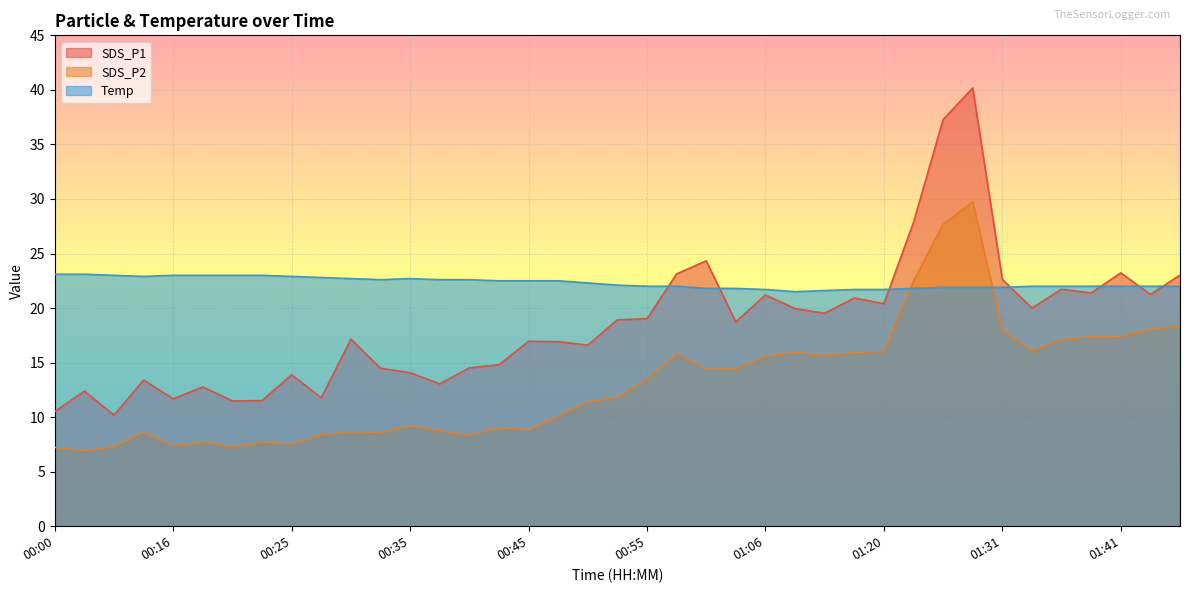

Reading left to right, list all the values displayed in this chart.

SDS_P1: 10.5	12.4	10.2	13.4	11.7	12.8	11.5	11.5	13.9	11.8	17.1	14.5	14.1	13.1	14.5	14.8	16.9	16.9	16.6	18.9	19.0	23.1	24.3	18.7	21.2	19.9	19.5	20.9	20.4	27.9	37.3	40.2	22.6	20.0	21.7	21.4	23.2	21.2	23.0
SDS_P2: 7.2	6.9	7.3	8.6	7.4	7.8	7.3	7.7	7.5	8.4	8.7	8.6	9.2	8.8	8.4	9.1	8.8	10.1	11.4	11.8	13.4	15.8	14.4	14.4	15.6	15.9	15.7	15.9	16.0	22.5	27.7	29.8	18.0	16.1	17.1	17.4	17.4	18.1	18.3
Temp: 23.1	23.1	23.0	22.9	23.0	23.0	23.0	23.0	22.9	22.8	22.7	22.6	22.7	22.6	22.6	22.5	22.5	22.5	22.3	22.1	22.0	22.0	21.8	21.8	21.7	21.5	21.6	21.7	21.7	21.8	21.9	21.9	21.9	22.0	22.0	22.0	22.0	22.0	22.0